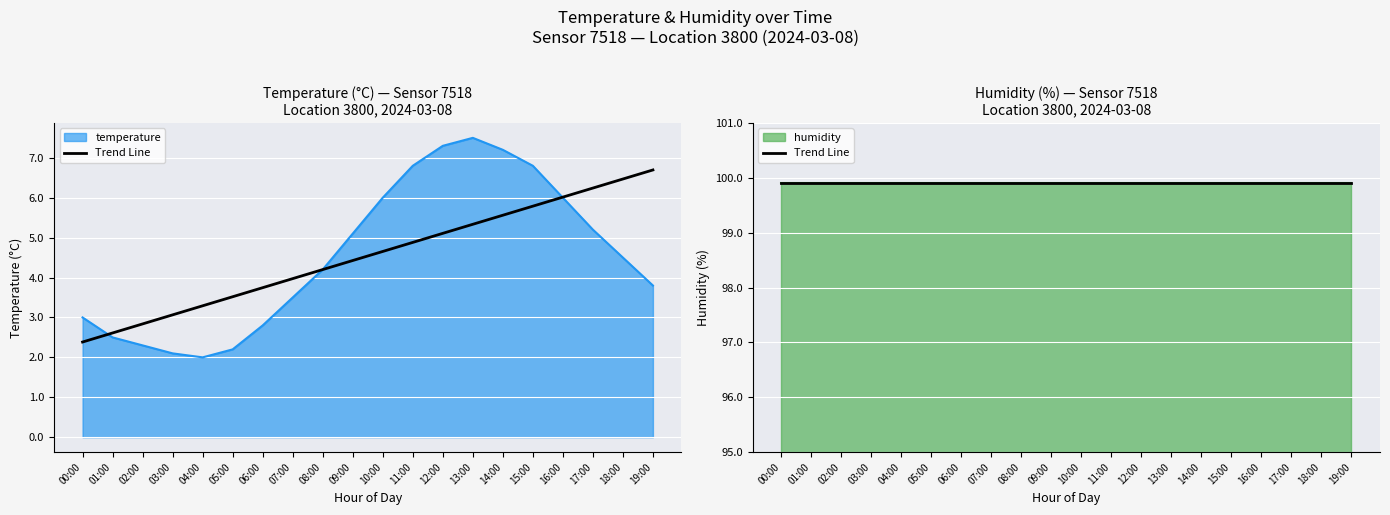

List the labels in order of value, smallest first.

04:00, 03:00, 05:00, 02:00, 01:00, 06:00, 00:00, 07:00, 19:00, 08:00, 18:00, 09:00, 17:00, 10:00, 16:00, 11:00, 15:00, 14:00, 12:00, 13:00